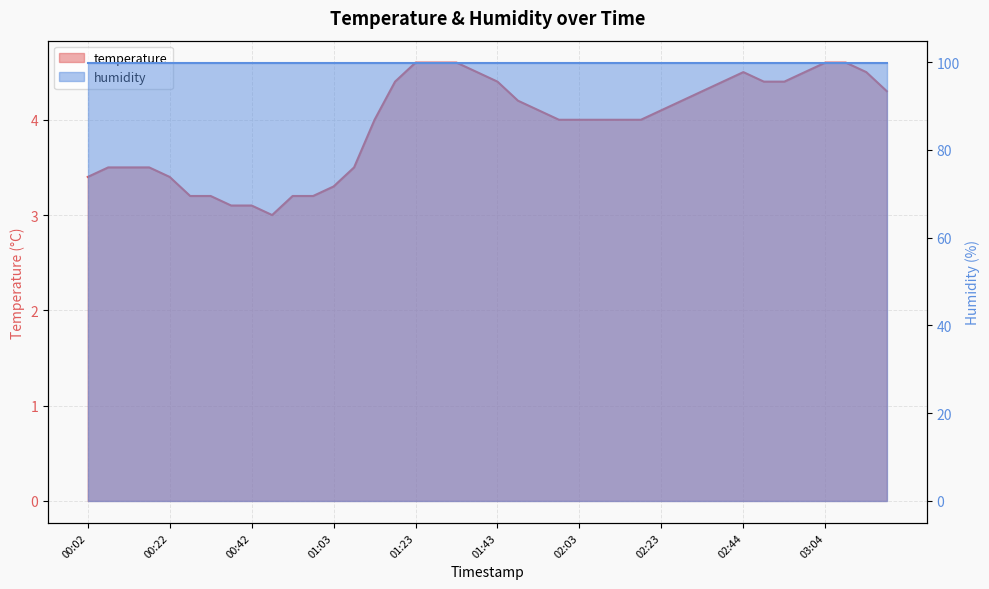

Where does the data first go above 4?

01:18